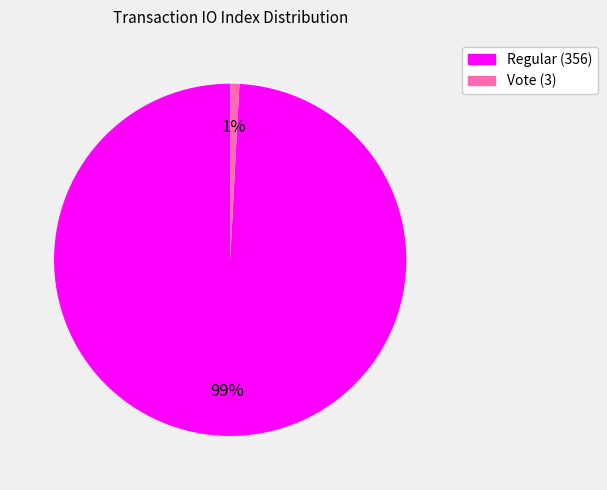

Count the number of slices in the pie.

2